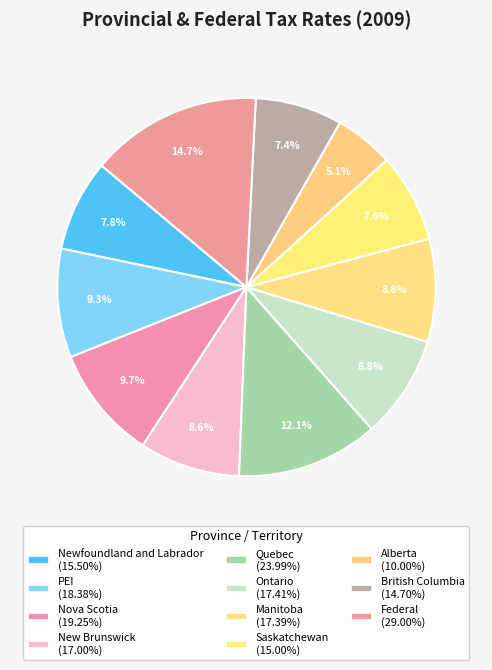

How many segments does this pie chart have?

11